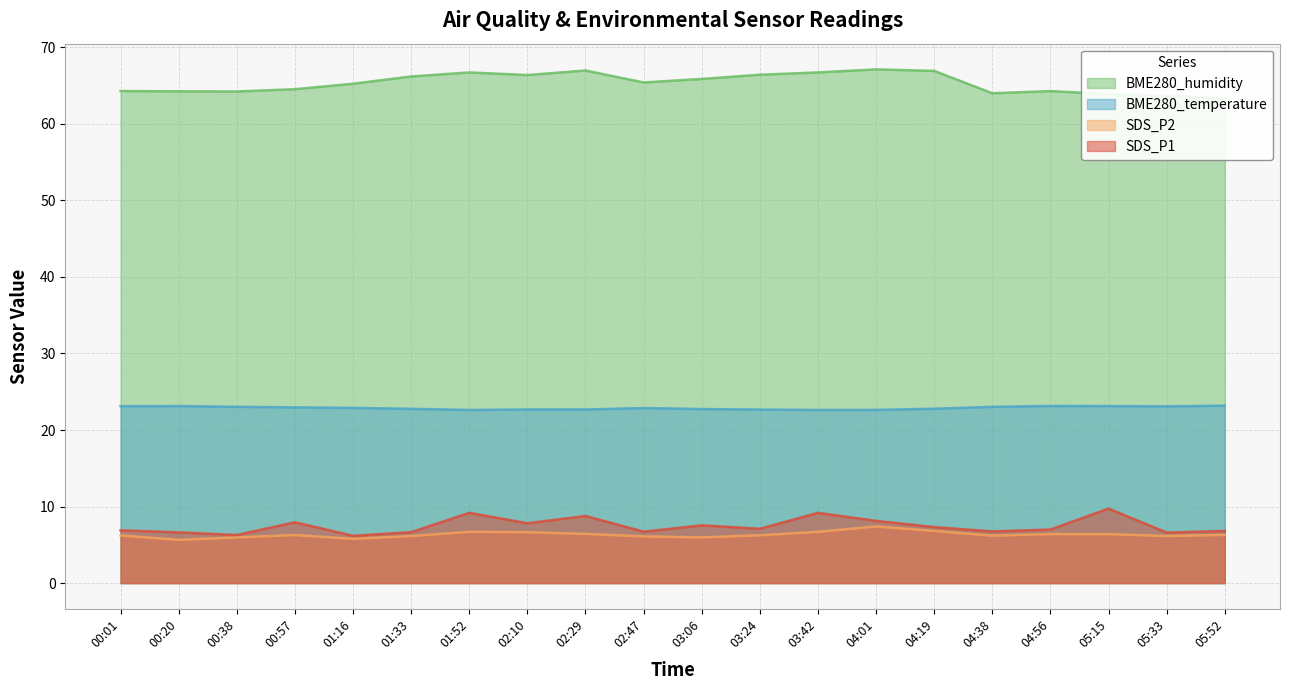

In SDS_P1, how many points are lower than both neighbors (excluding endpoints)?

7